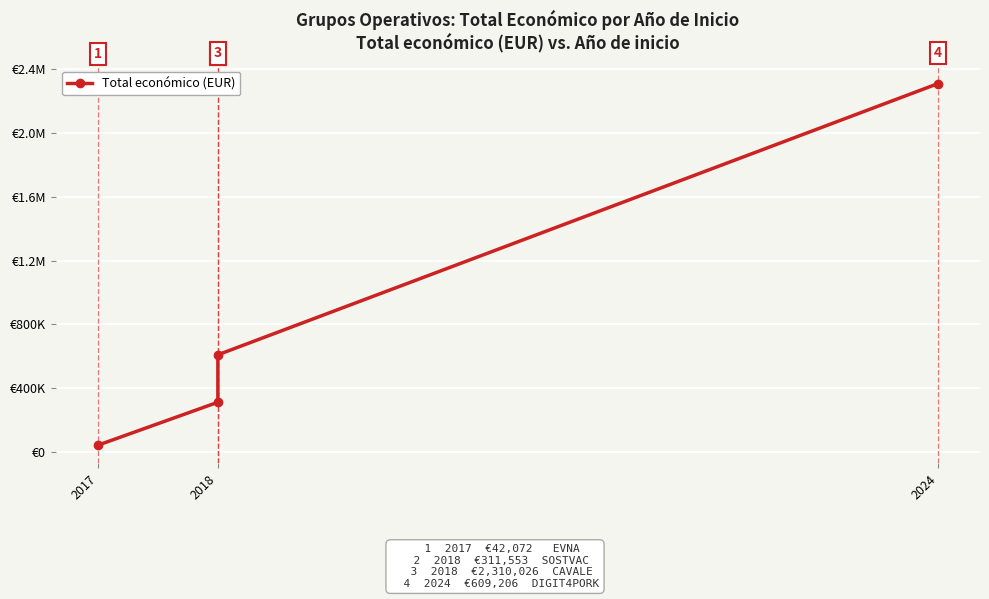

How many series are shown in this chart?

1